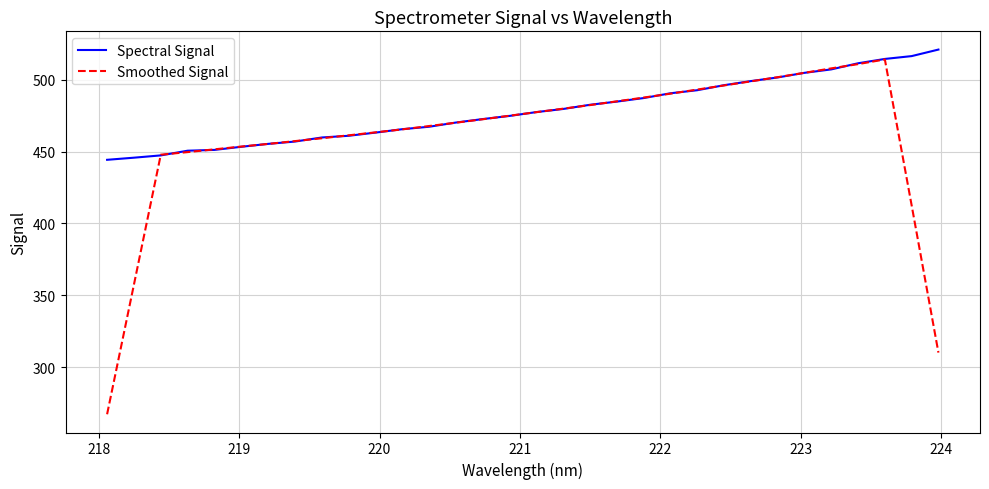

Which series has the largest total across all categories?

Spectral Signal